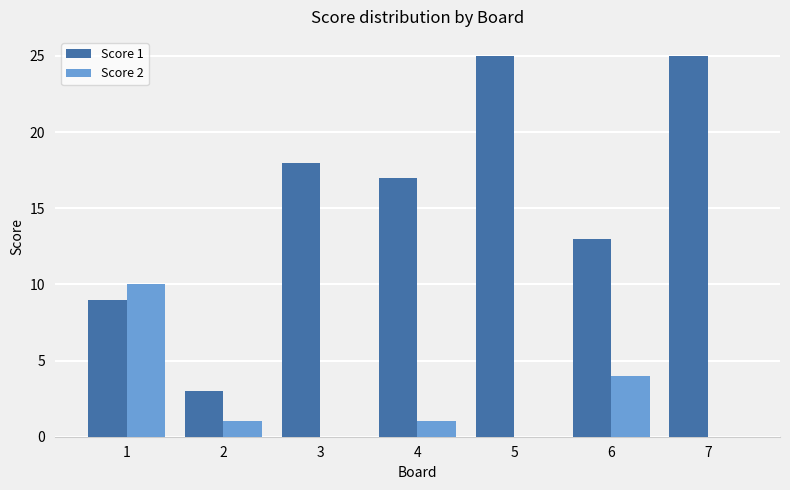

What is the greatest value displayed?

25